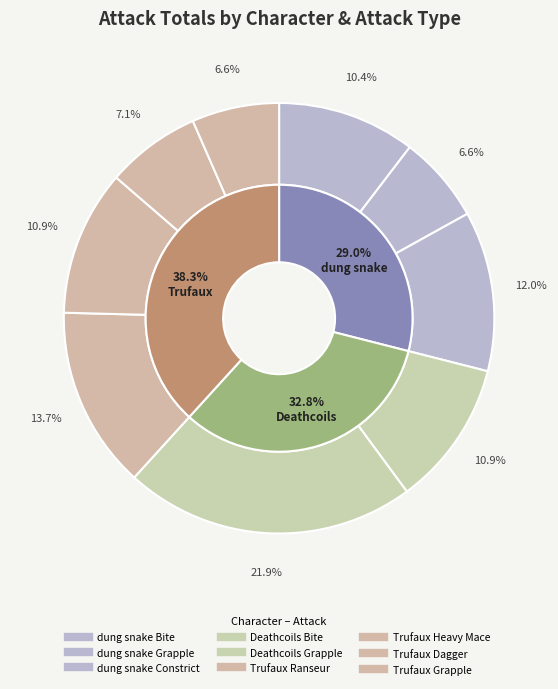

The Trufaux Heavy Mace slice represents 26% of the pie. True or false?

False